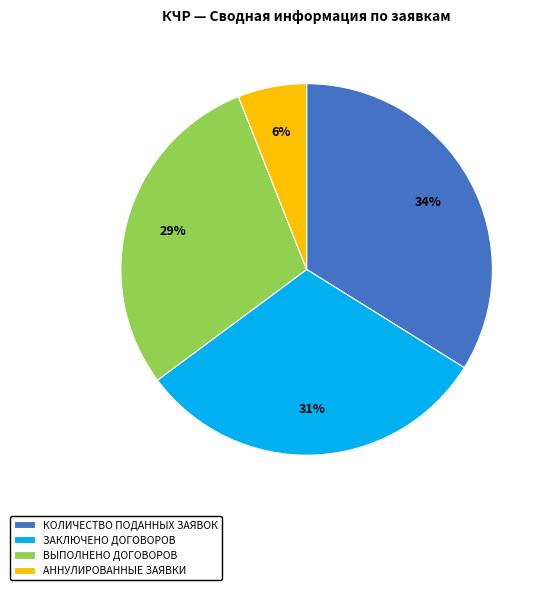

Do ЗАКЛЮЧЕНО ДОГОВОРОВ and АННУЛИРОВАННЫЕ ЗАЯВКИ together represent more than half of the pie?

No